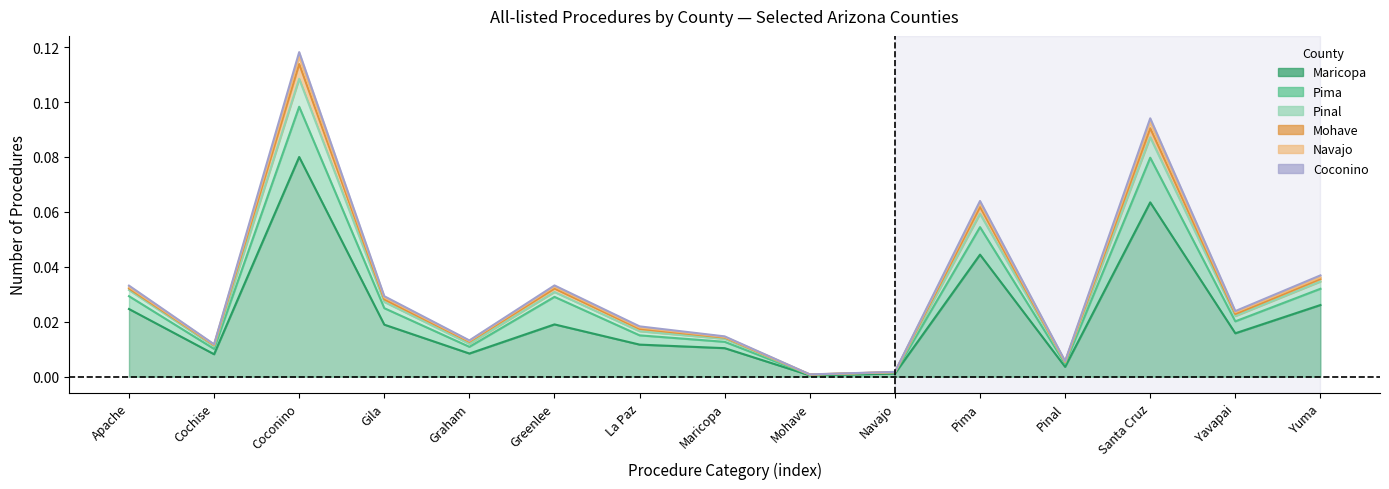

At how many categories does at least one series exceed 0?

15